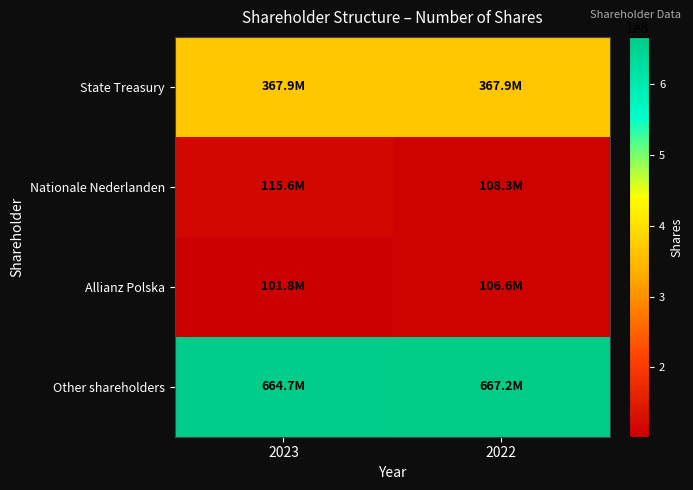

What is the maximum value shown in the chart?

667247349